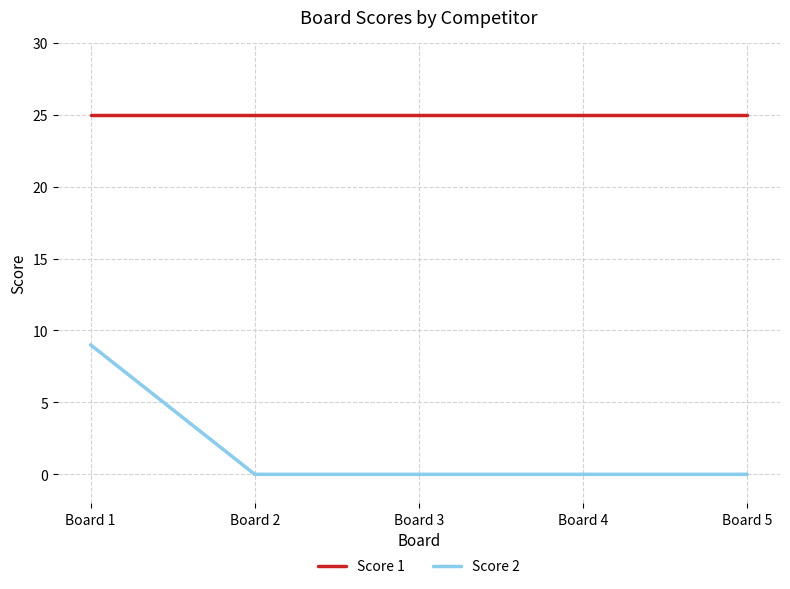

True or false: Score 1 and Score 2 intersect in this chart.

False